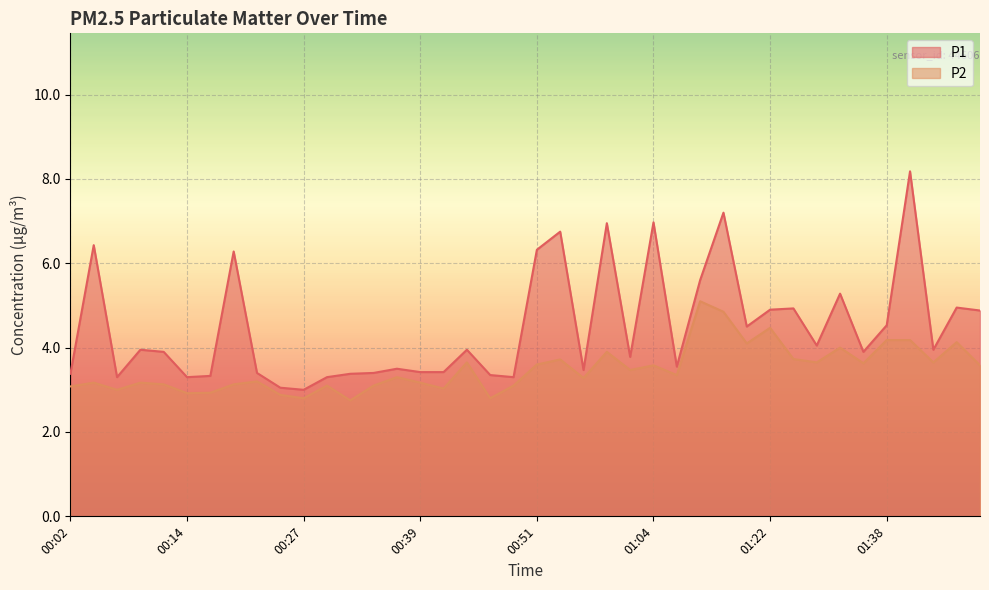

True or false: P1 has more than 0 points higher than both neighbors.

True